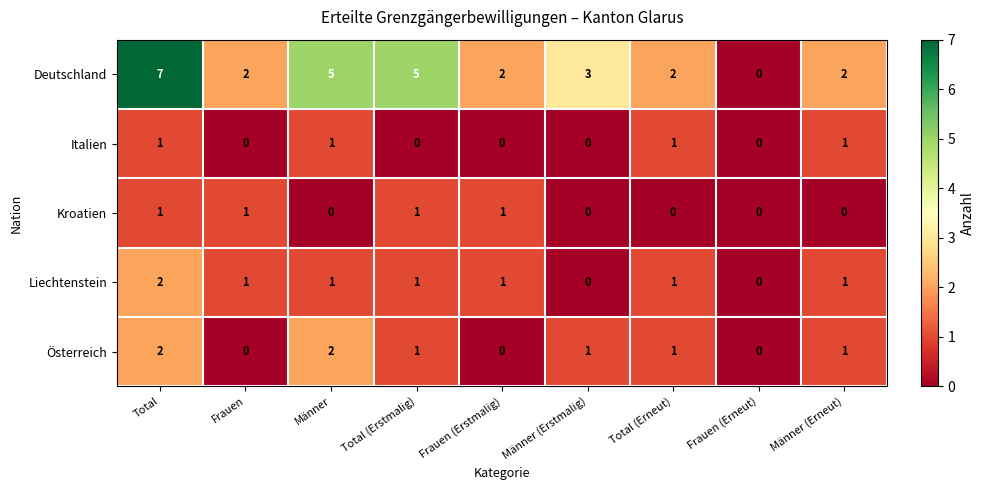

What is the total value across all series at Total (Erneut)?

5